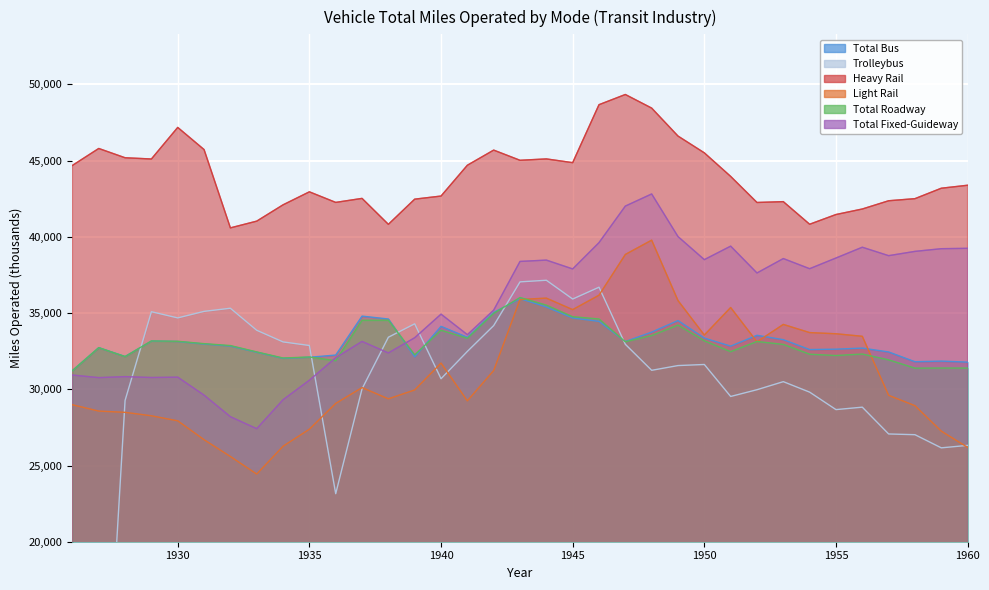

What is the difference between the highest and lowest values at 1951?

14436